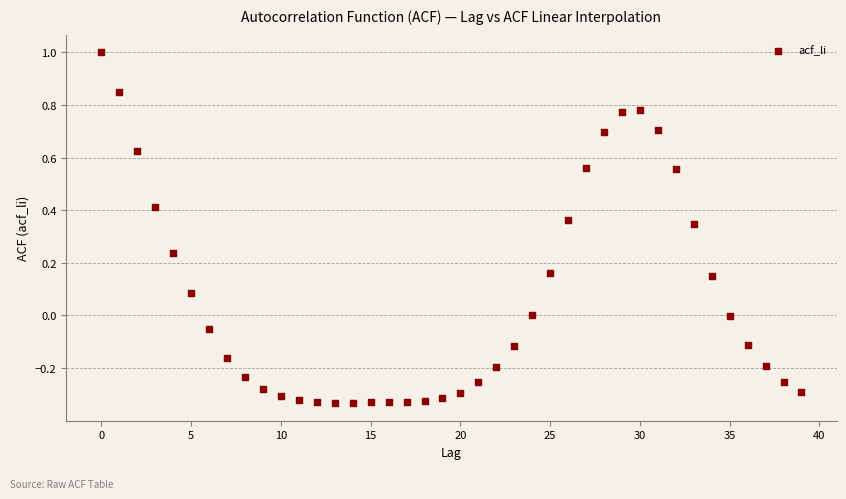

What is the range of Y values (max minus min)?

1.3